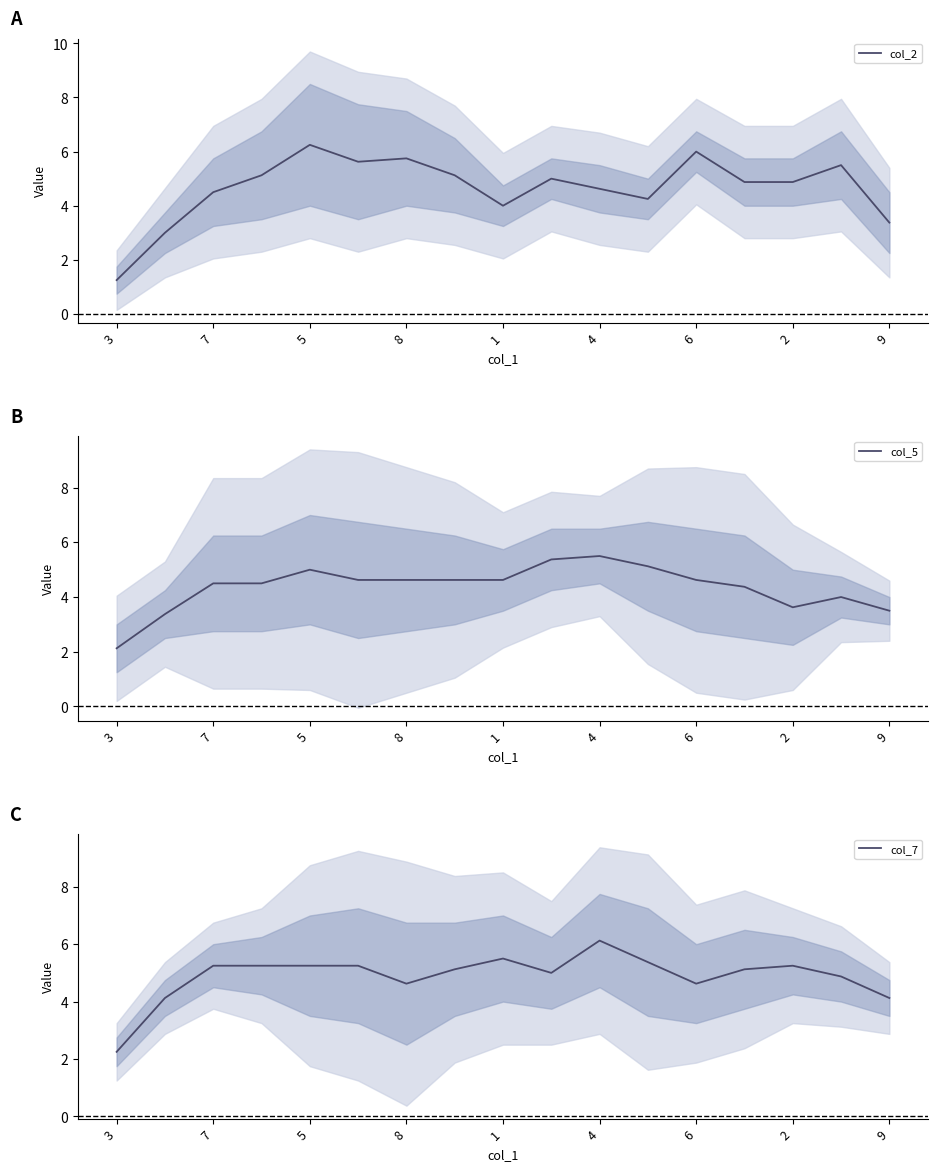

At how many categories does at least one series exceed 5?

14